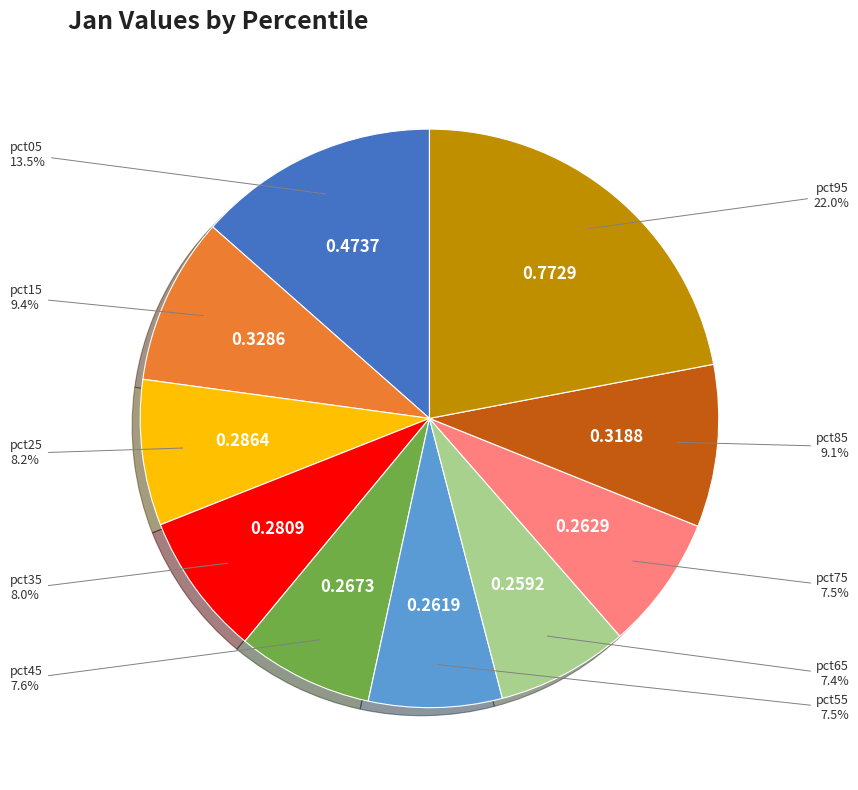

How many slices are in this pie chart?

10